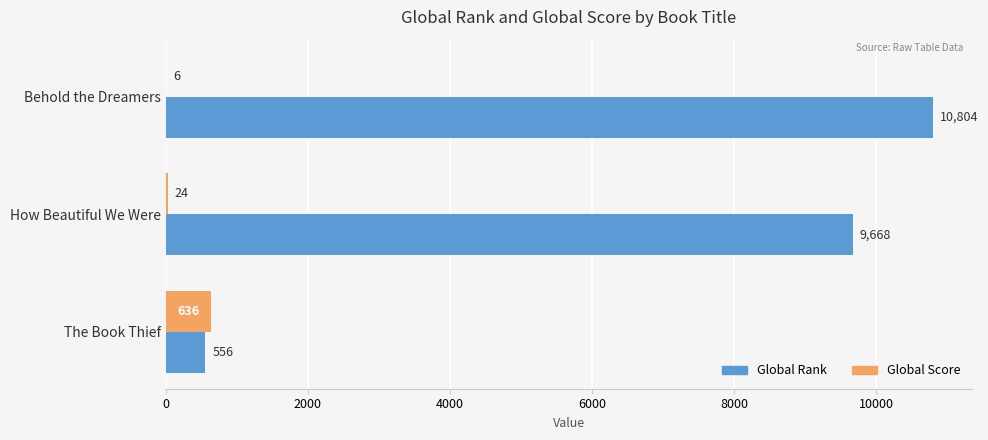

What is the maximum value for Global Score?

636